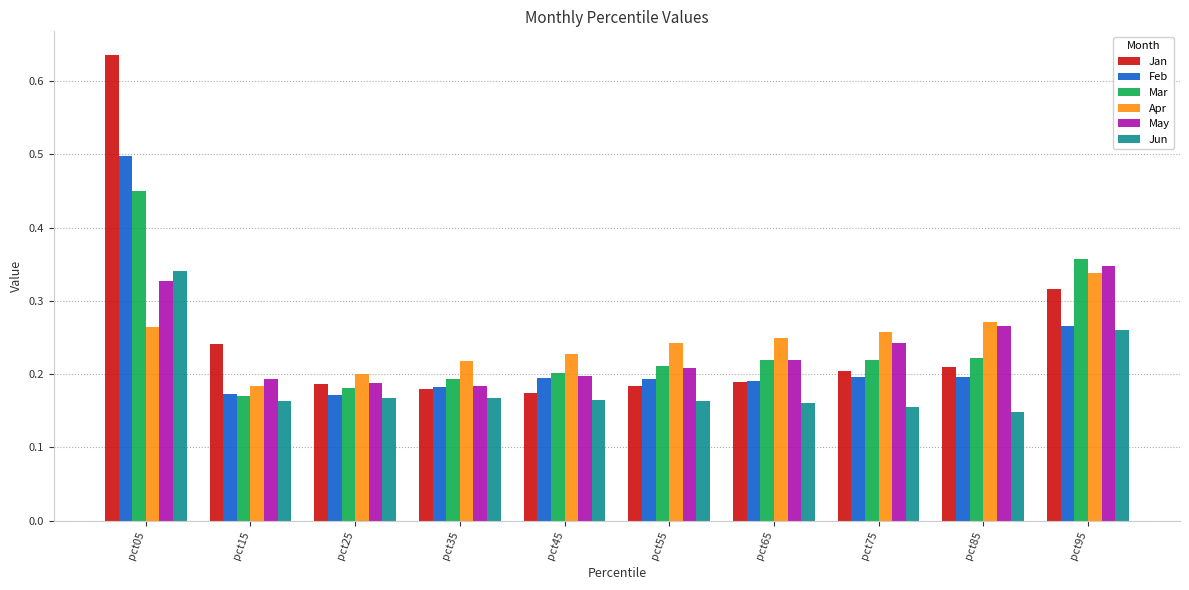

How many bars are there in total?

60